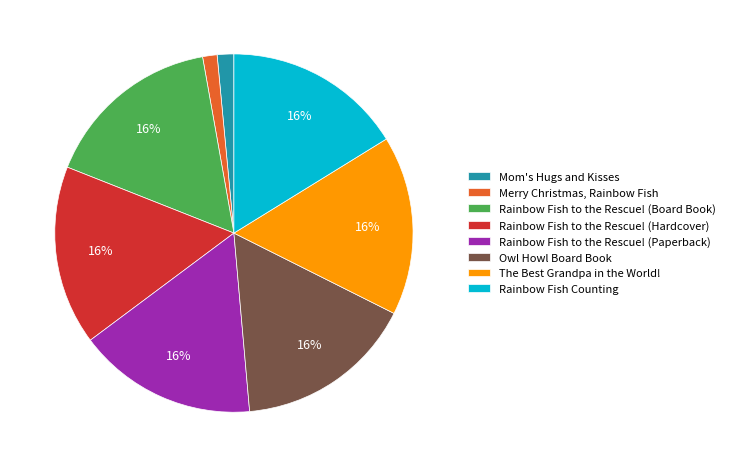

Approximately how many times larger is the value at Rainbow Fish Counting compared to The Best Grandpa in the World!?

1.0